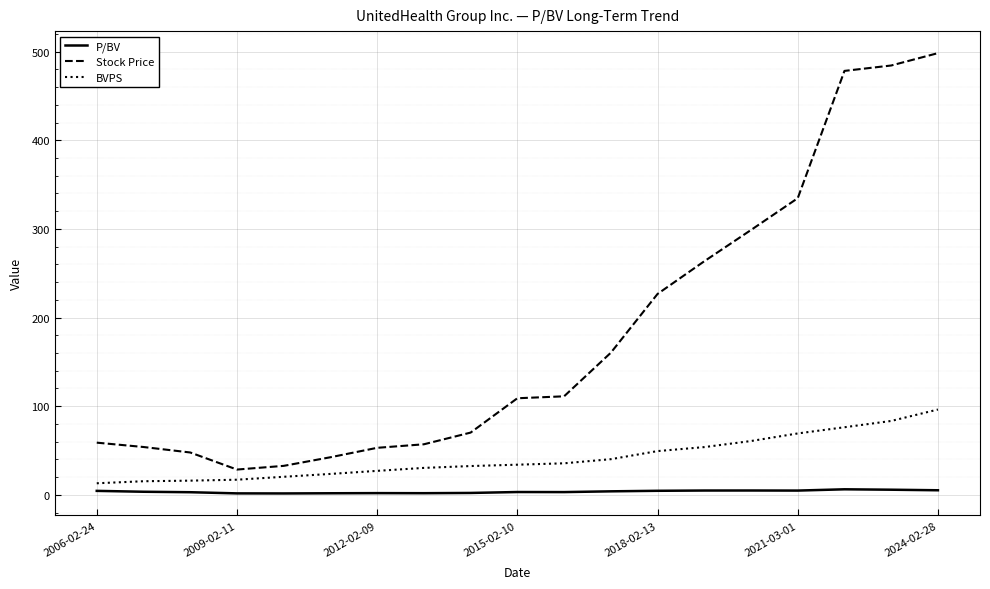

What is the difference between the second highest and second lowest values in the P/BV series?

4.1